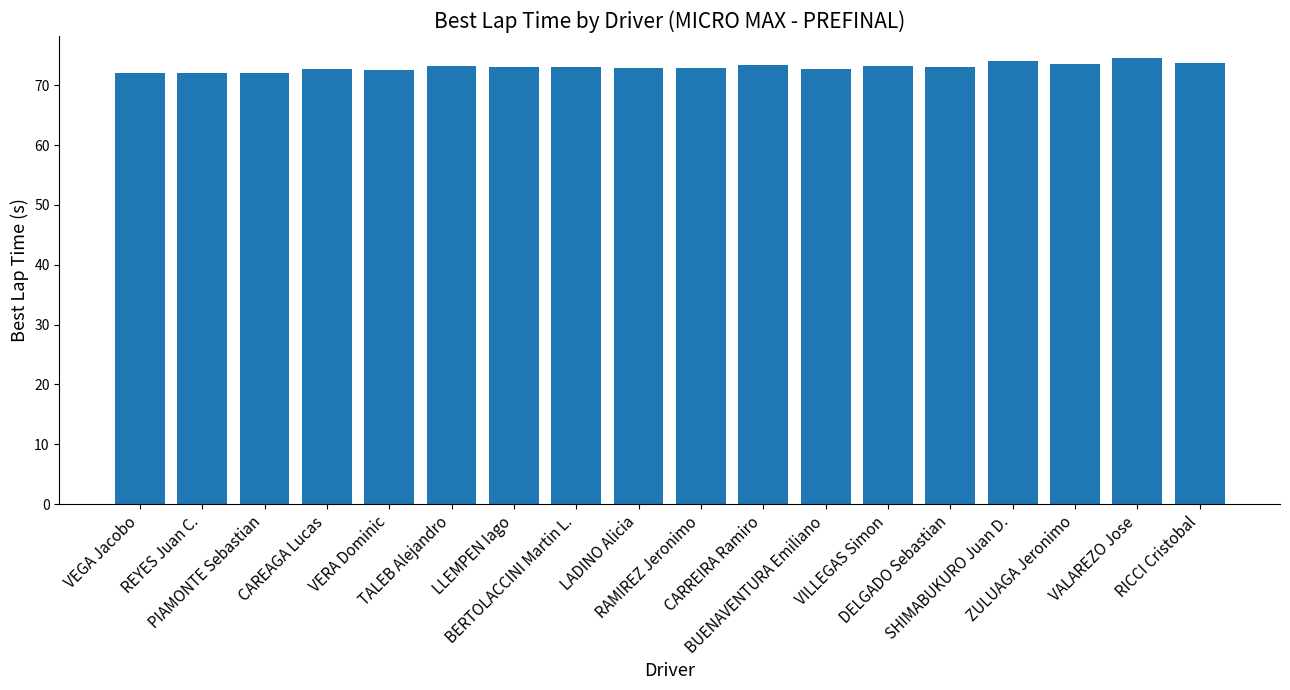

What is the ratio of the value at PIAMONTE Sebastian to the value at DELGADO Sebastian?

1.0